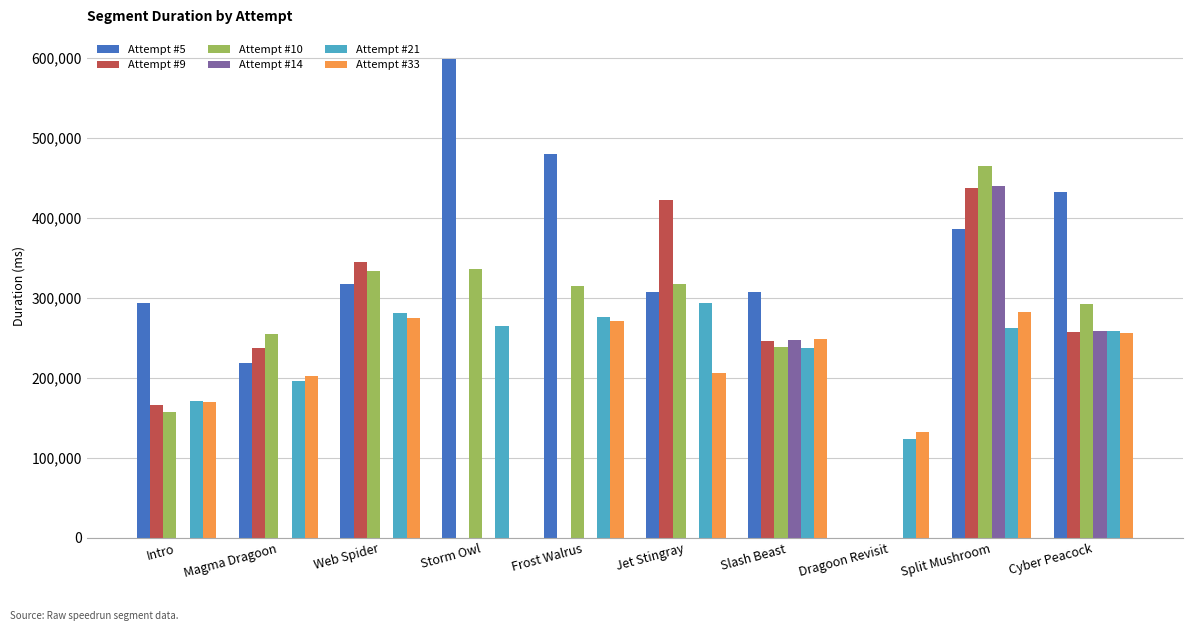

What is the spread (max minus min) of values at Cyber Peacock?

175287